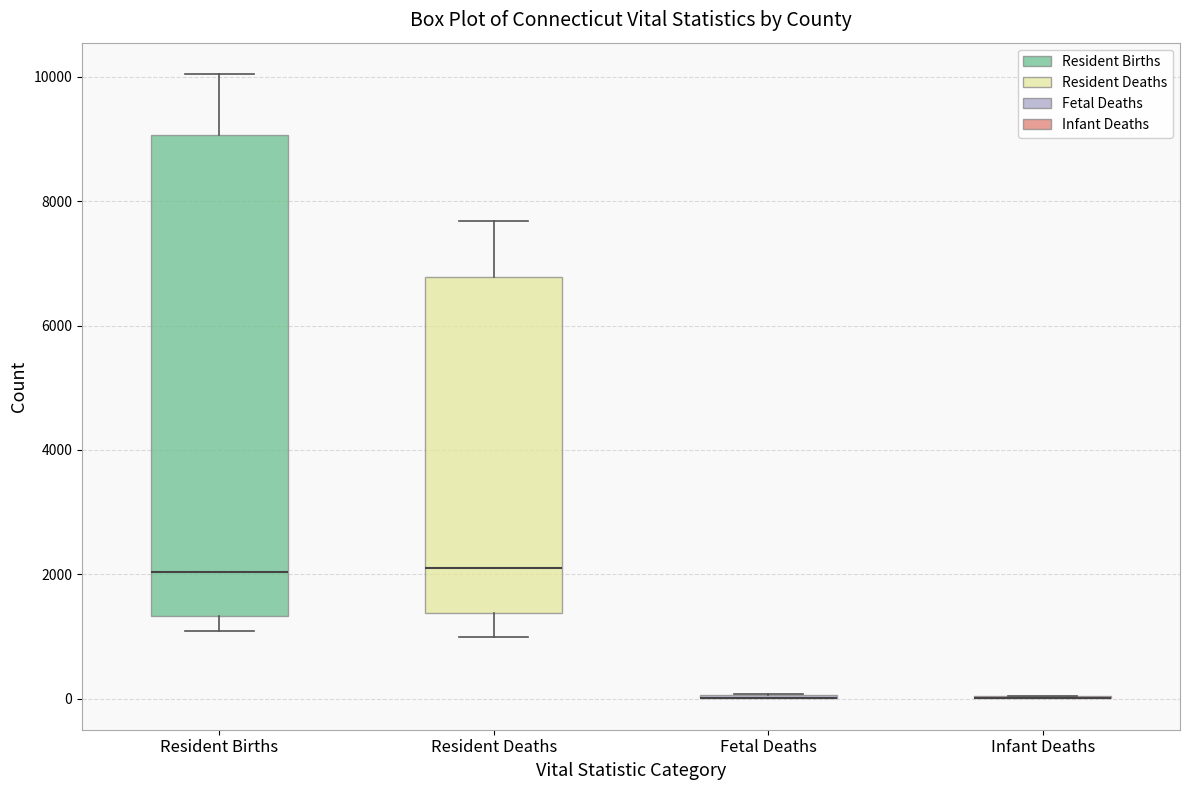

Which box is the tallest, from its lower edge to its upper edge?

Resident Births